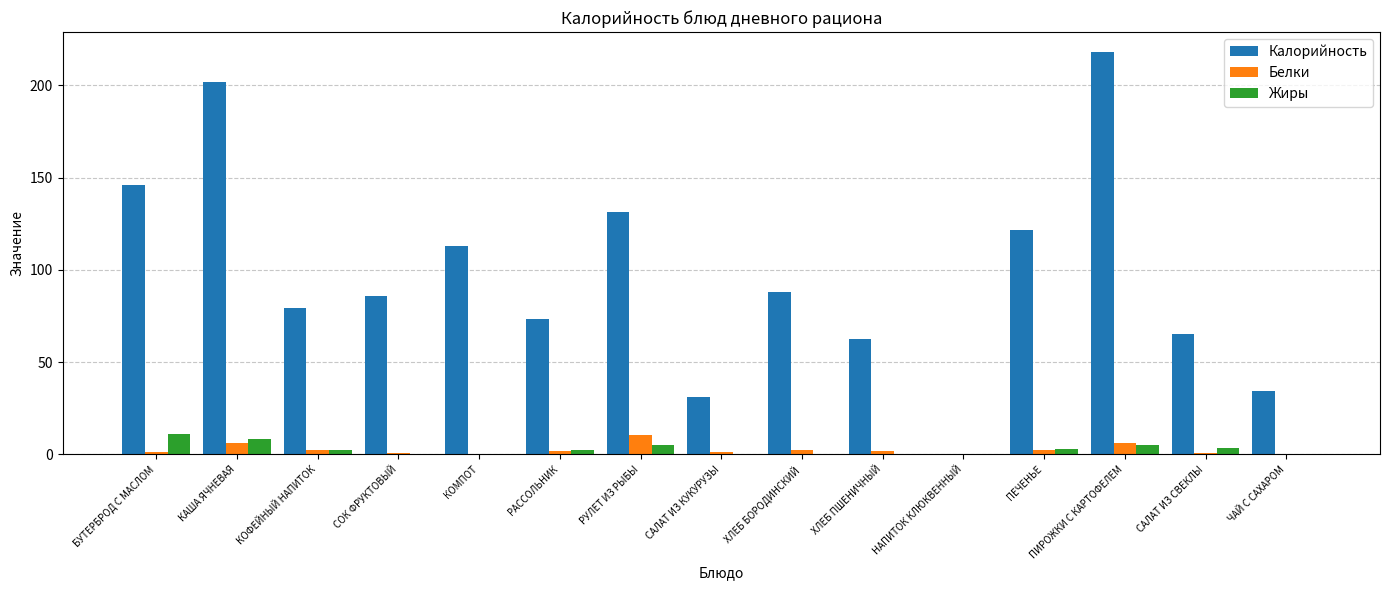

Does the chart contain stacked bars?

No